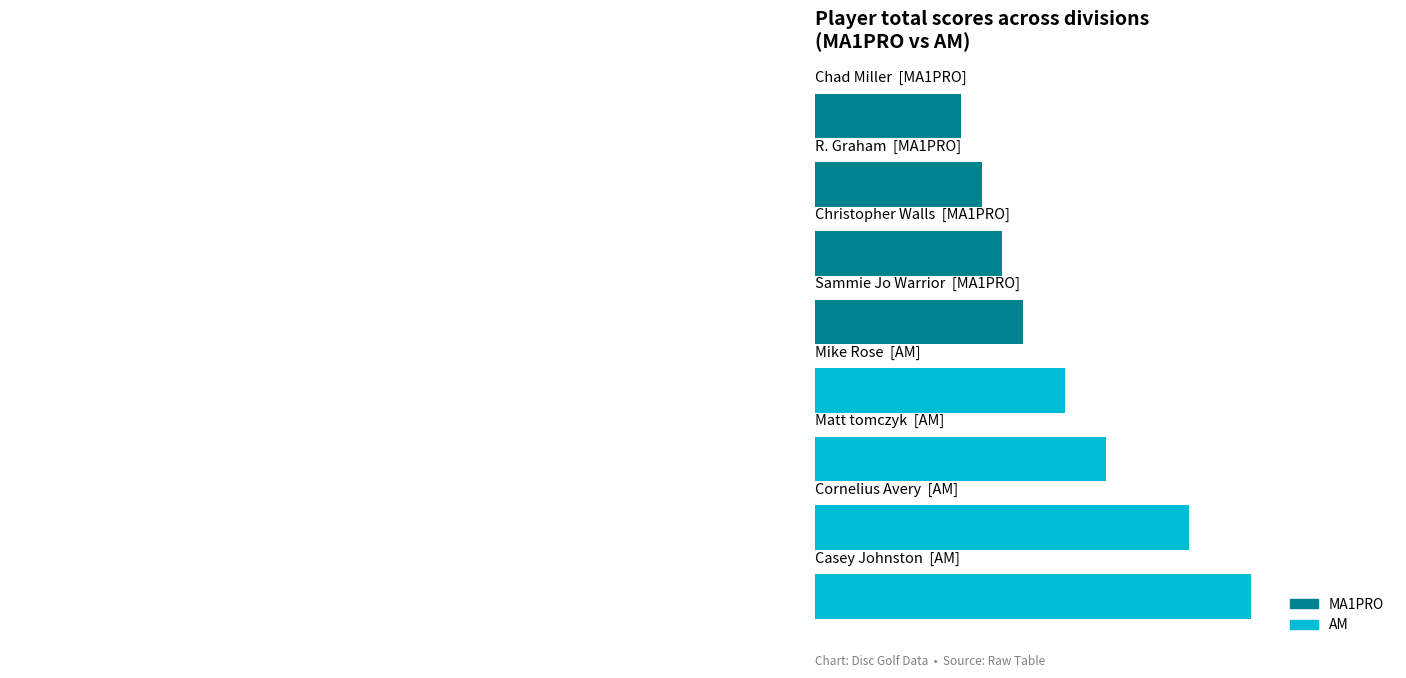

Does the chart contain stacked bars?

No